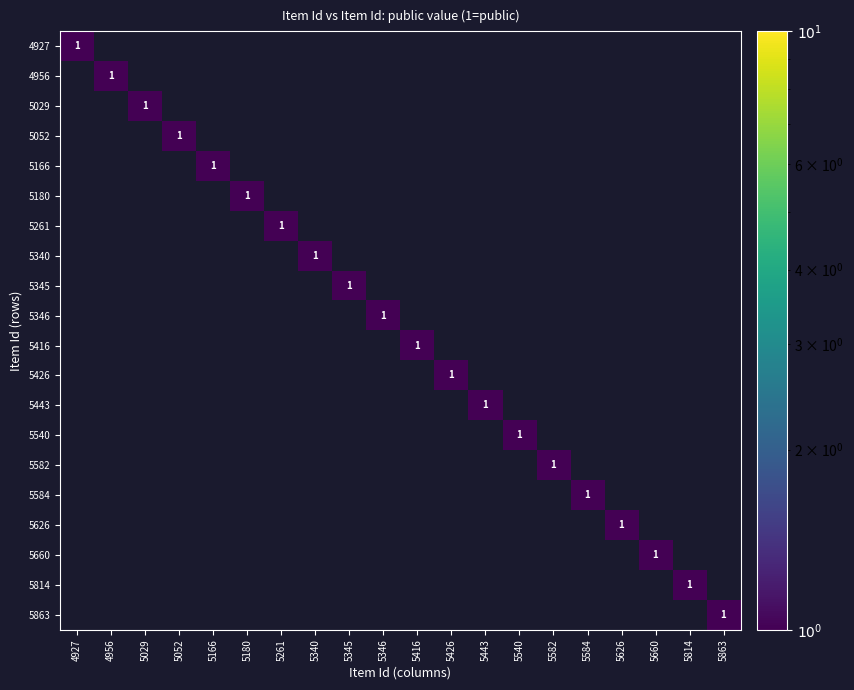

True or false: 4927 has a value of 0 at 4927.

False